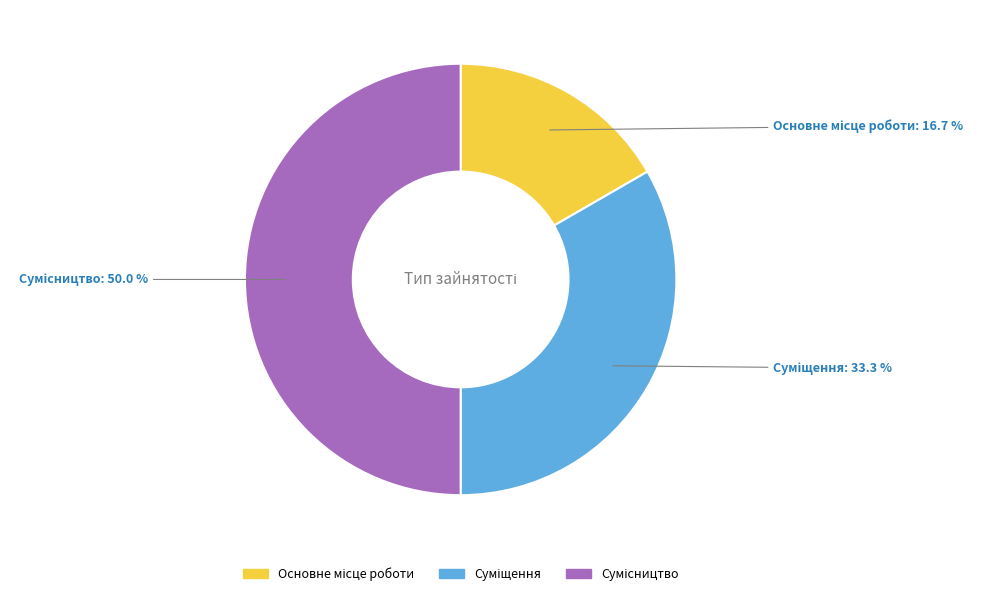

Is there a majority slice in this chart?

No